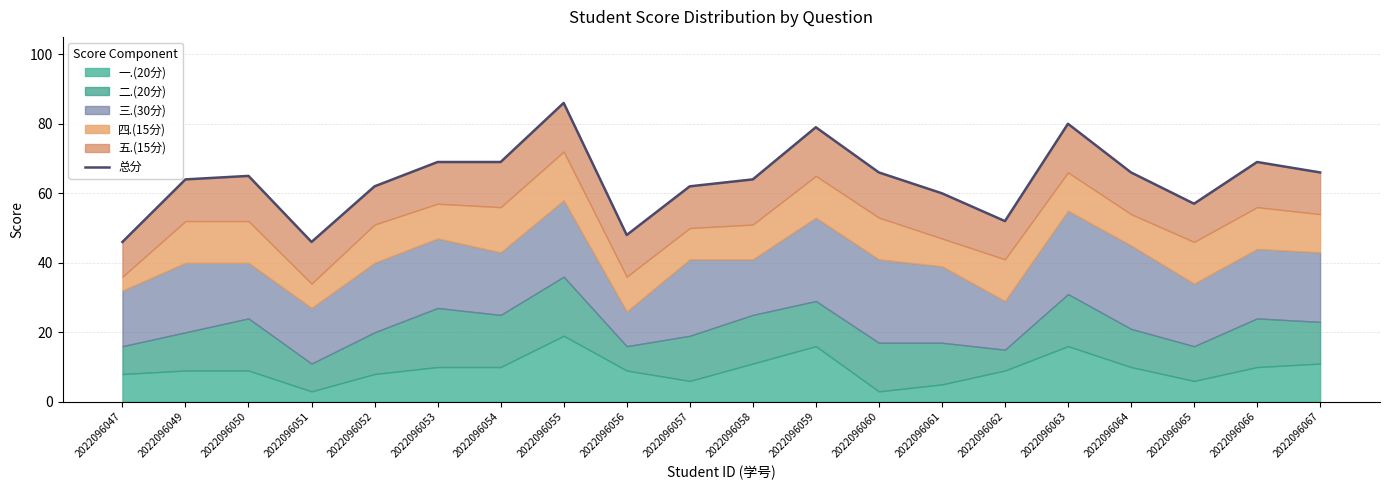

The chart shows a value of 60 at 2022096061. True or false?

True